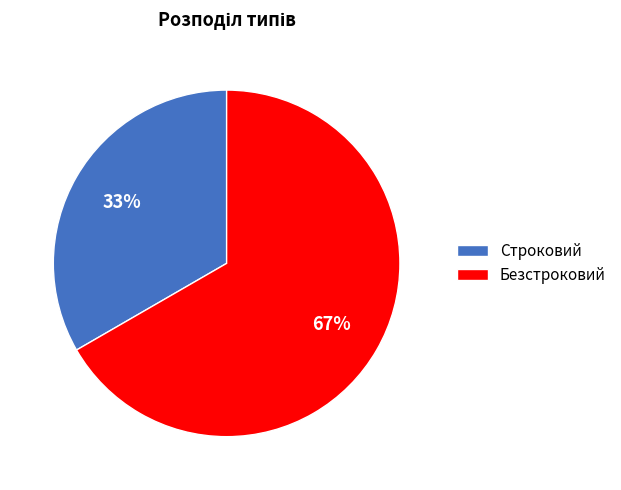

True or false: Строковий accounts for 42% of the total.

False